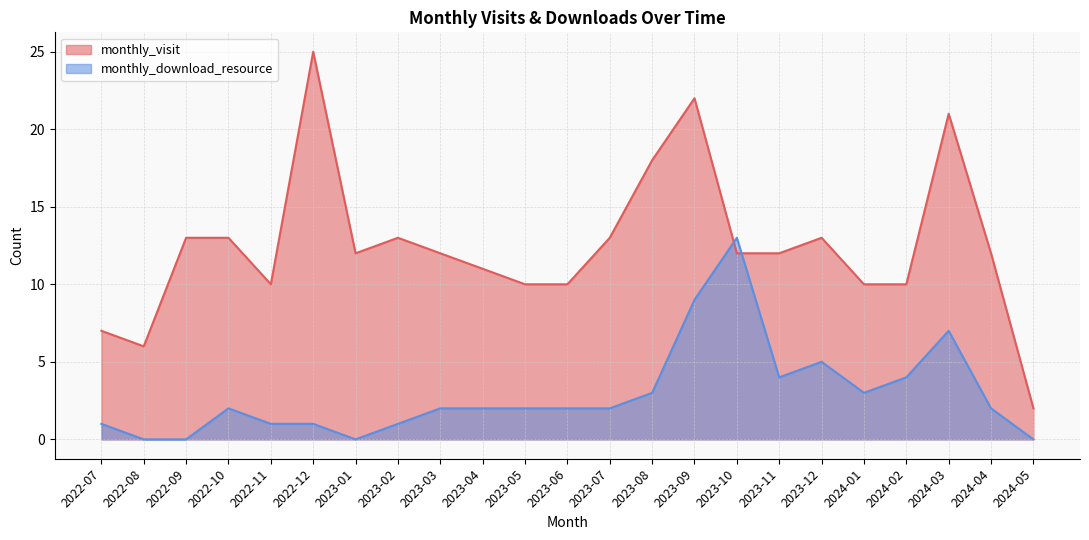

At which label does monthly_download_resource reach its peak?

2023-10